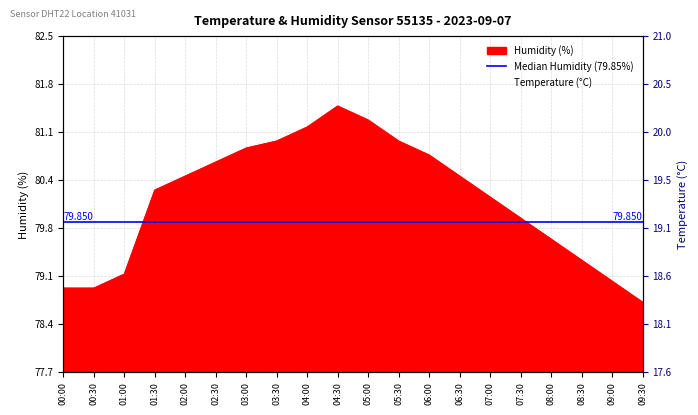

What is the difference between the humidity values at 08:30 and 01:30?

1.0